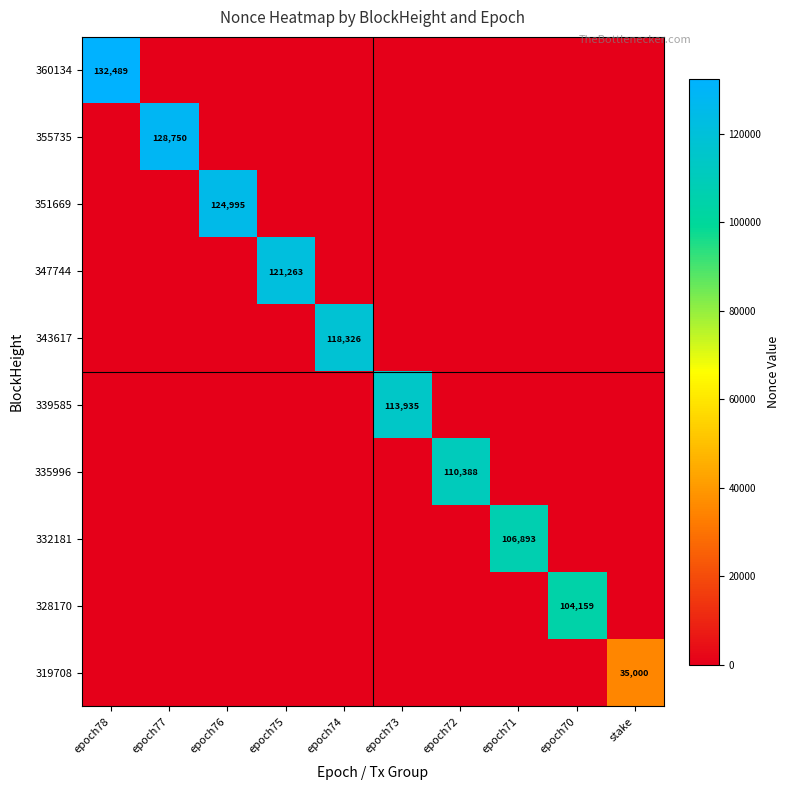

Is it true that 343617 equals 118326 at epoch74?

True